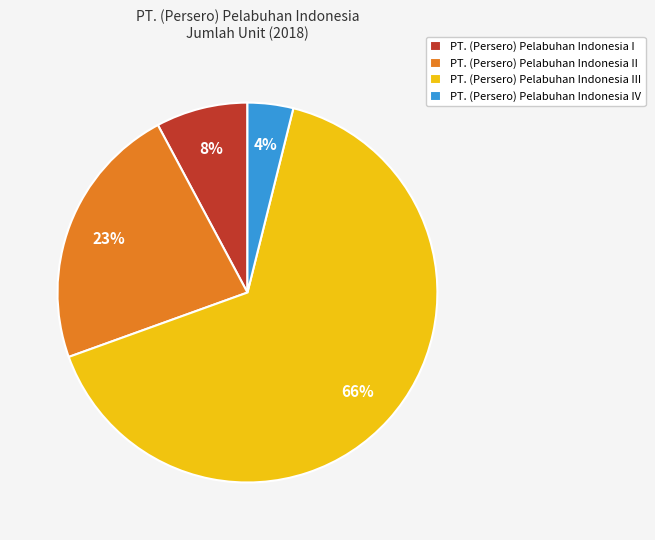

Which category has the smallest portion of the pie?

PT. (Persero) Pelabuhan Indonesia IV